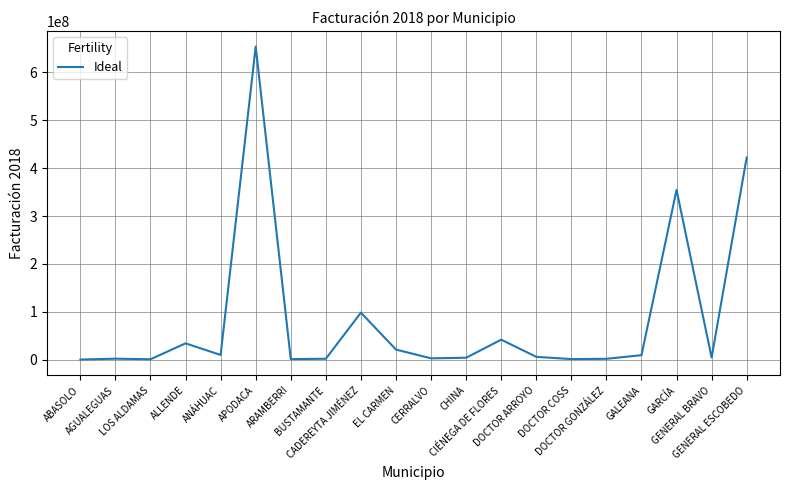

What is the maximum value shown in the chart?

653982108